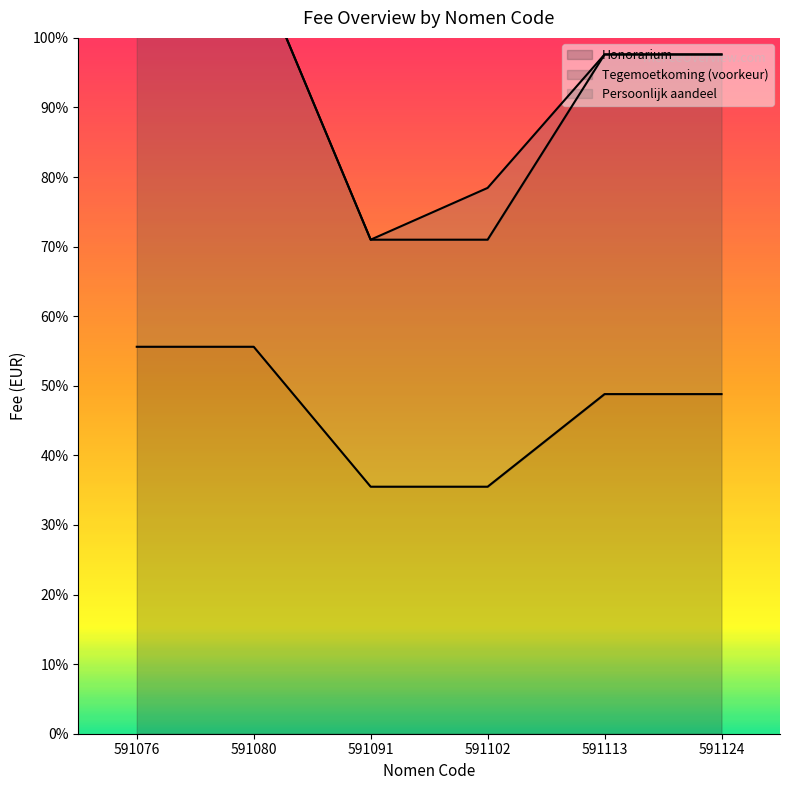

True or false: Honorarium and Tegemoetkoming (voorkeur) cross at least once.

False